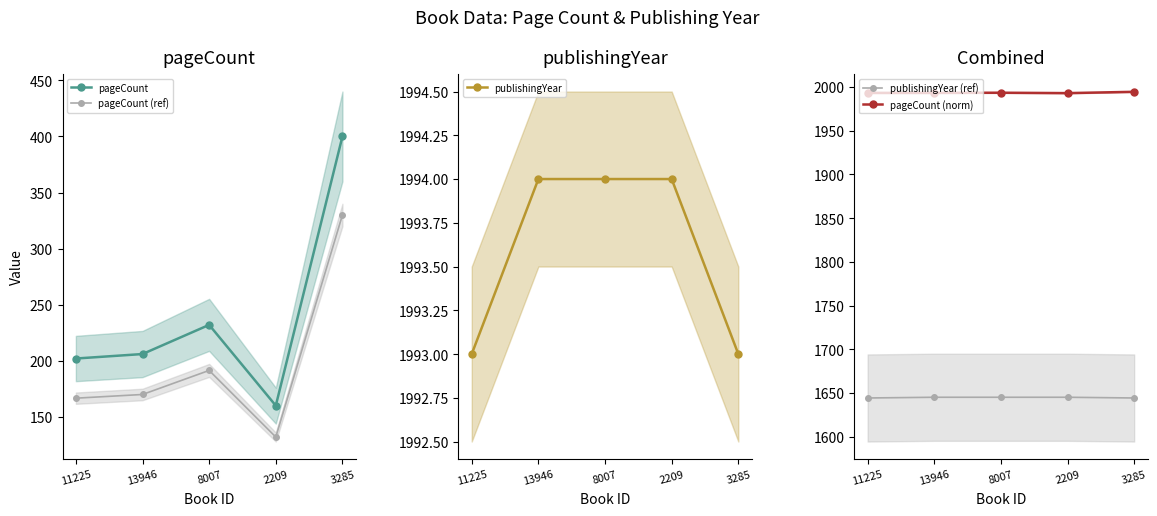

What are all the series names shown in the legend?

pageCount, pageCount (ref), publishingYear, publishingYear (ref), pageCount (norm)